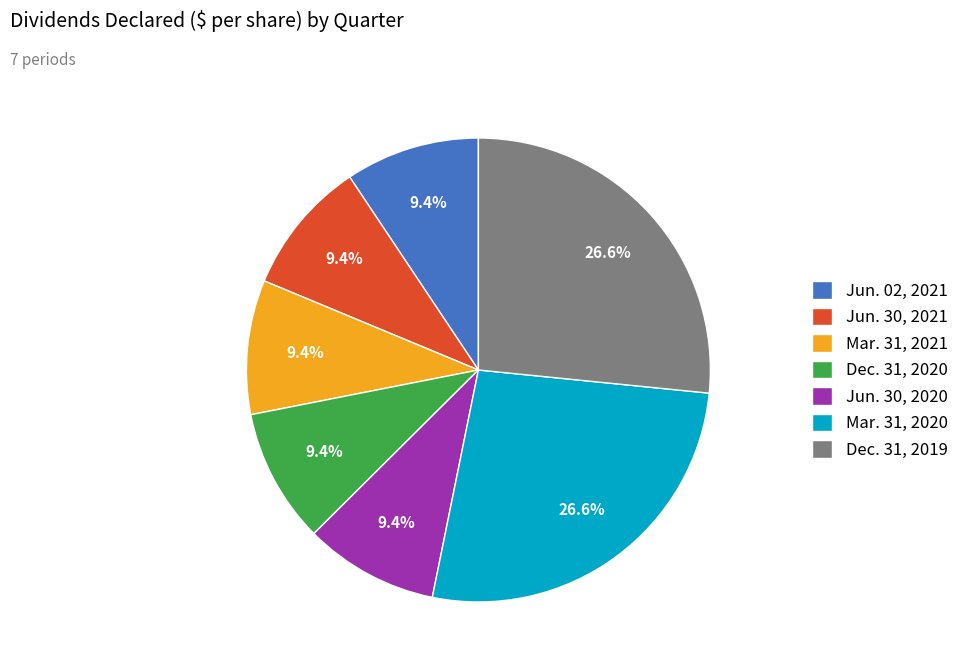

How many slices are in this pie chart?

7